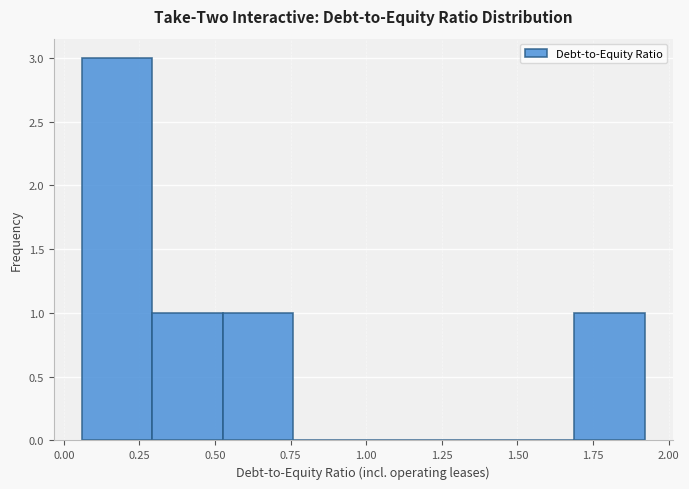

Which range on the x-axis has the tallest bar?

0.05 to 0.30